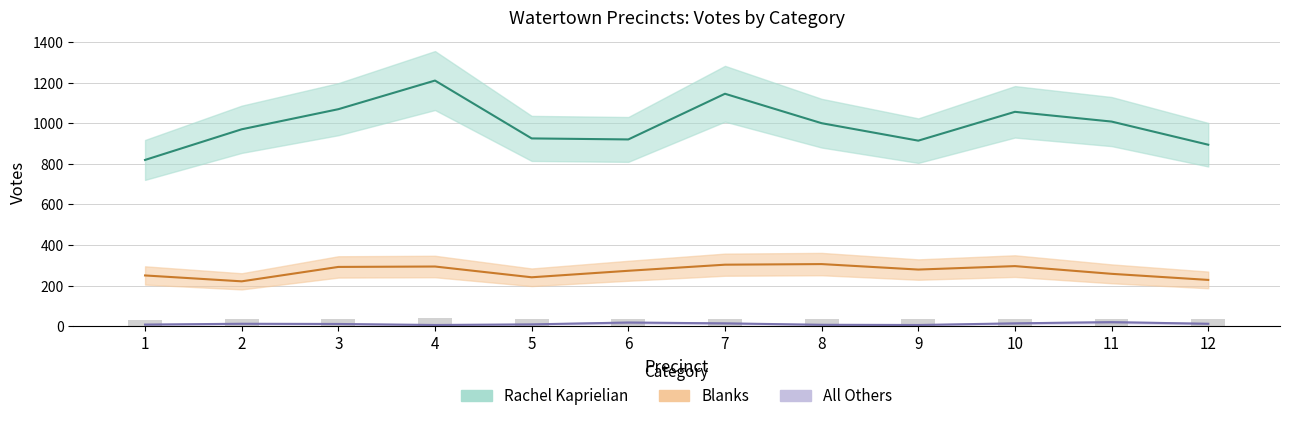

What is the minimum value shown in the chart?

6